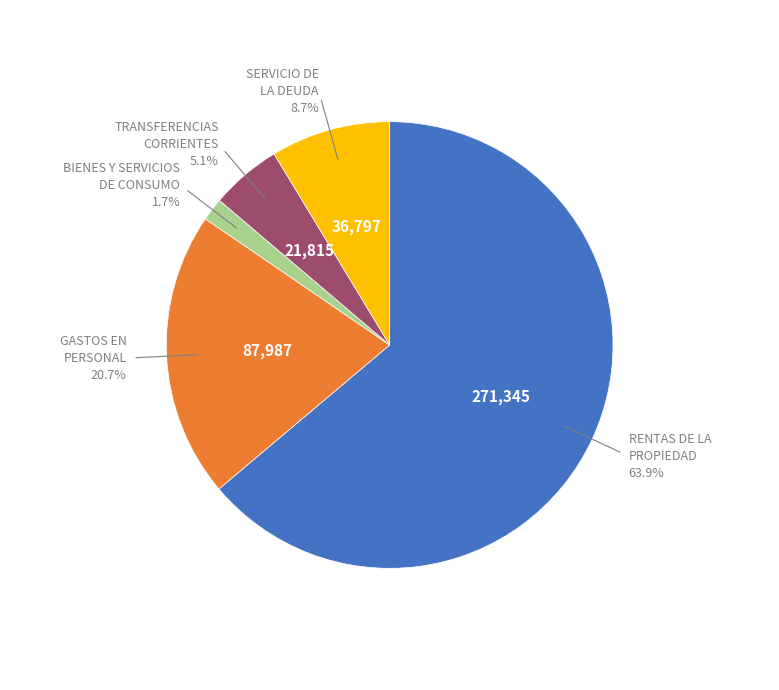

Count the number of slices in the pie.

5